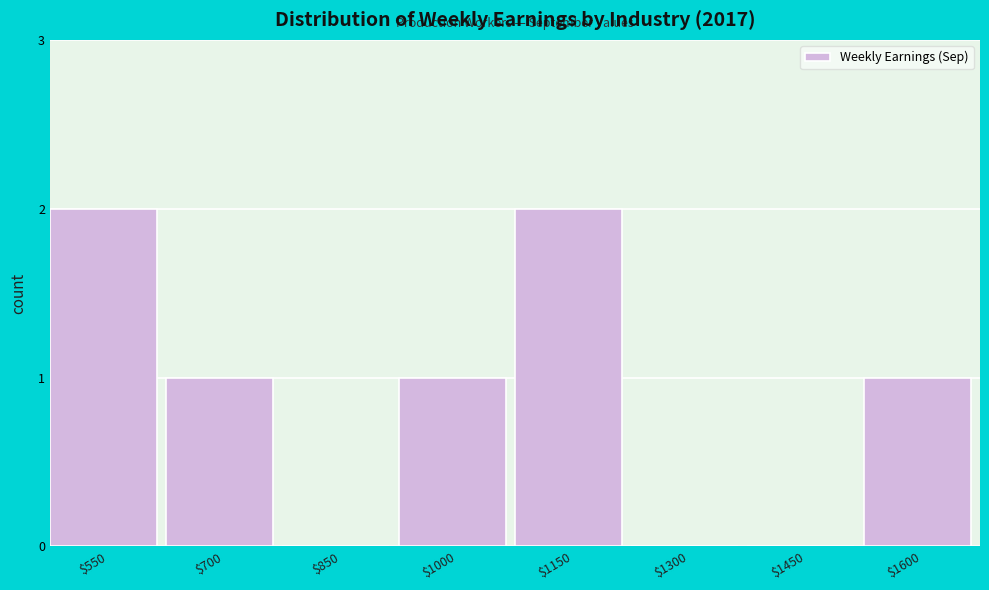

The value at $1450 is 1. True or false?

False